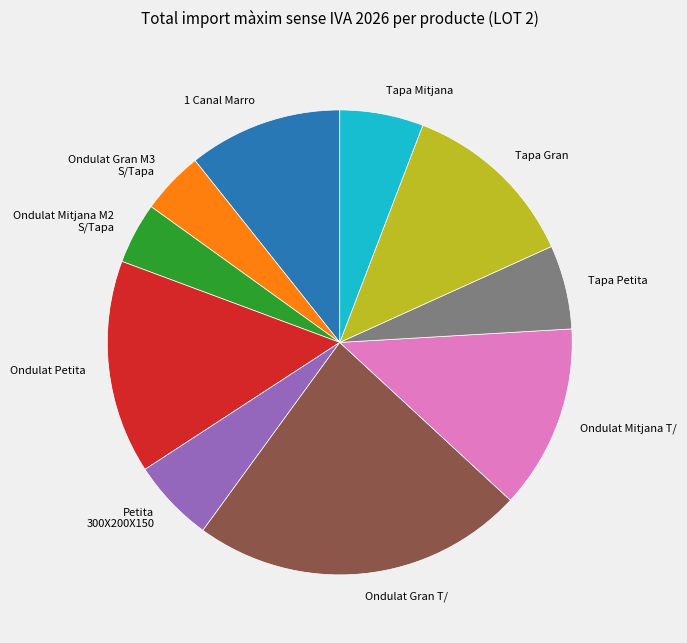

Is there any slice that represents more than half of the pie?

No